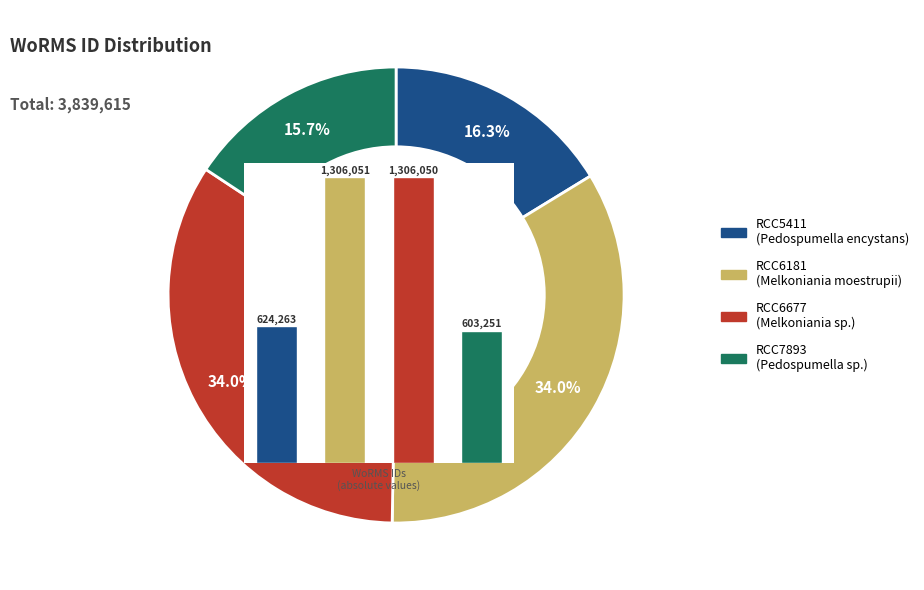

How much of the chart is everything except RCC6181?

66.0%